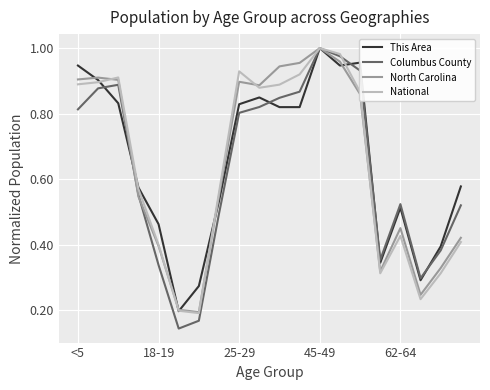

Which series has the largest range (max minus min)?

Columbus County